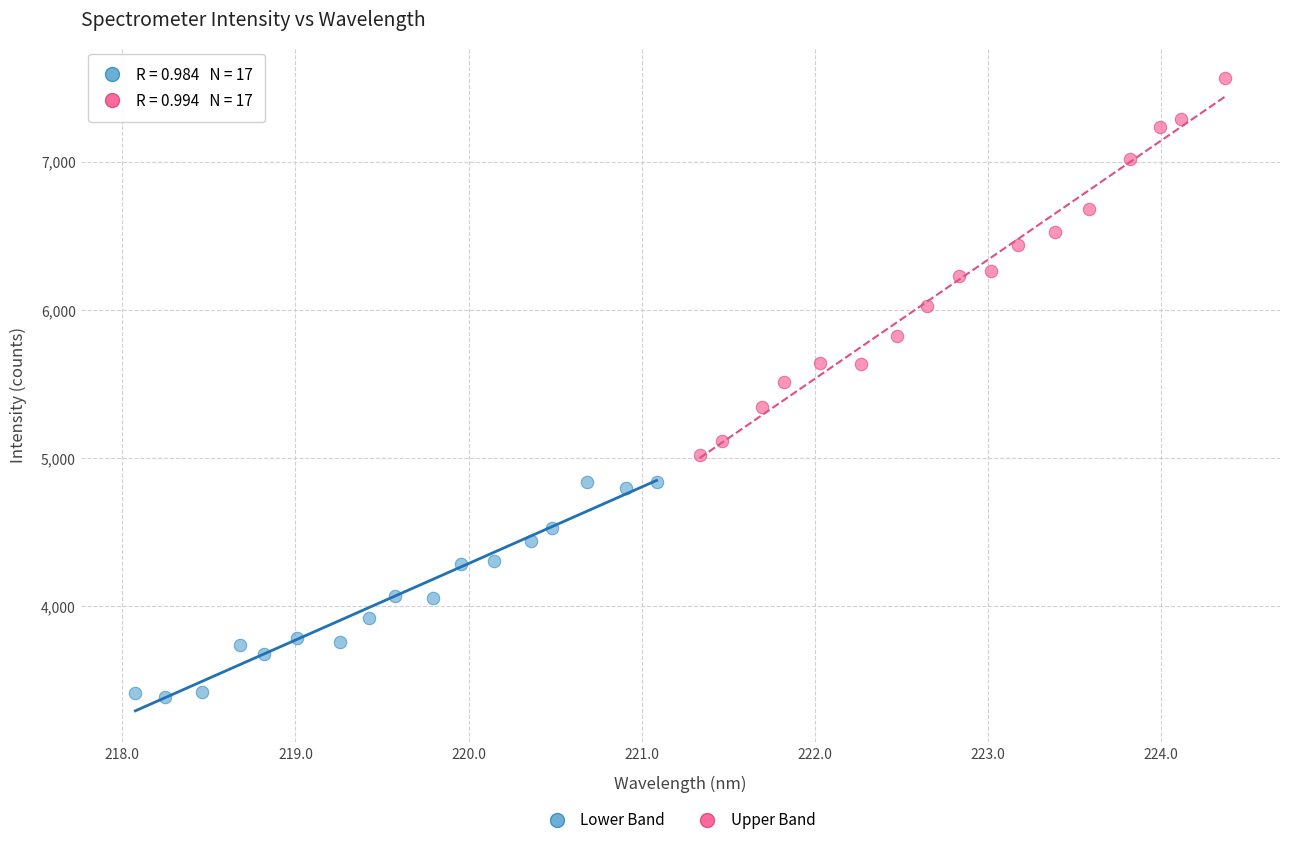

Which series has the widest spread of Y values?

Upper Band